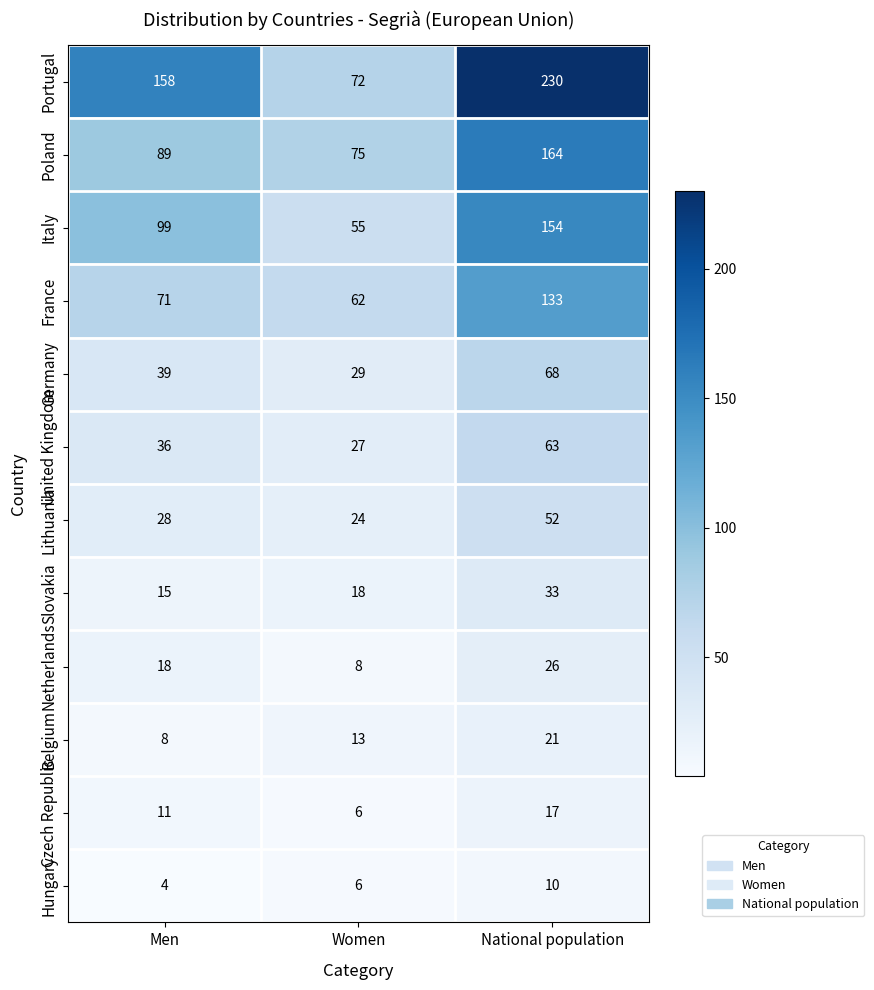

What is the average value of the Netherlands series?

17